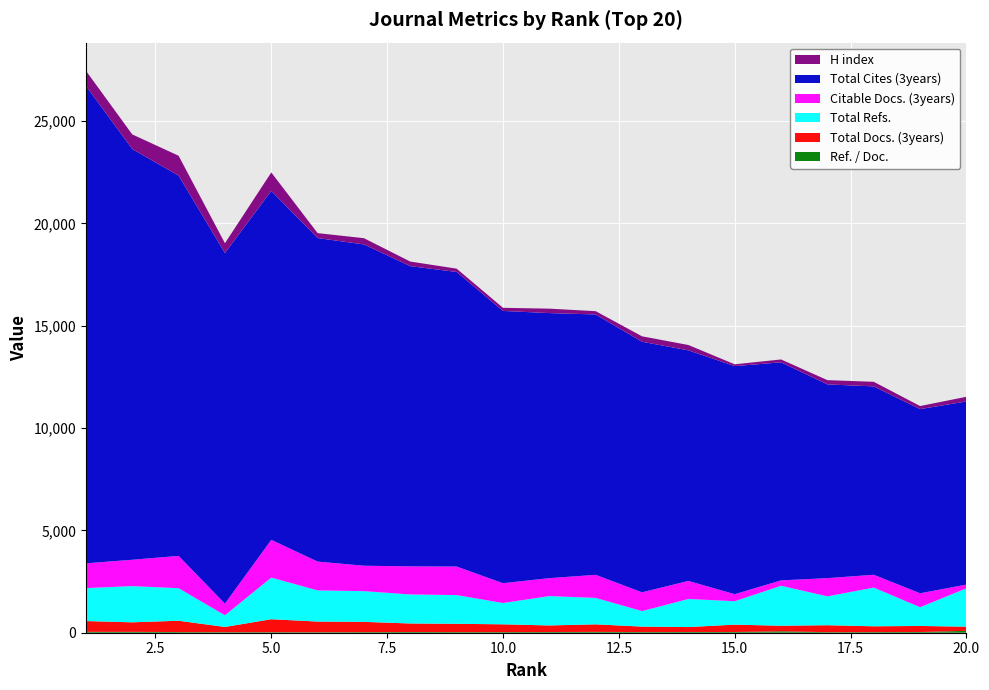

Reading left to right, list all the values displayed in this chart.

Total Refs.: 1610	1769	1590	572	2034	1522	1501	1417	1404	1041	1435	1291	759	1371	1145	1953	1410	1892	916	1876
Total Cites (3years): 23334	20070	18582	17132	17050	15810	15701	14669	14395	13304	12952	12724	12244	11268	11145	10655	9467	9205	9000	8947
Ref. / Doc.: 44	43	33	26	26	24	30	35	32	32	34	41	32	36	36	69	27	32	35	92
Total Docs. (3years): 527	466	553	256	634	522	501	417	404	379	322	369	267	241	359	273	340	282	296	203
Citable Docs. (3years): 1209	1287	1578	567	1844	1407	1241	1374	1394	967	876	1127	916	882	343	263	890	626	680	182
H index: 737	715	971	479	903	241	304	224	161	153	216	160	266	261	88	140	208	224	150	229